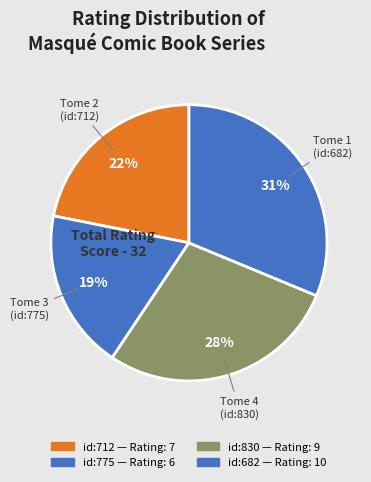

What is the smallest slice in the pie chart?

Tome 3 (id:775)